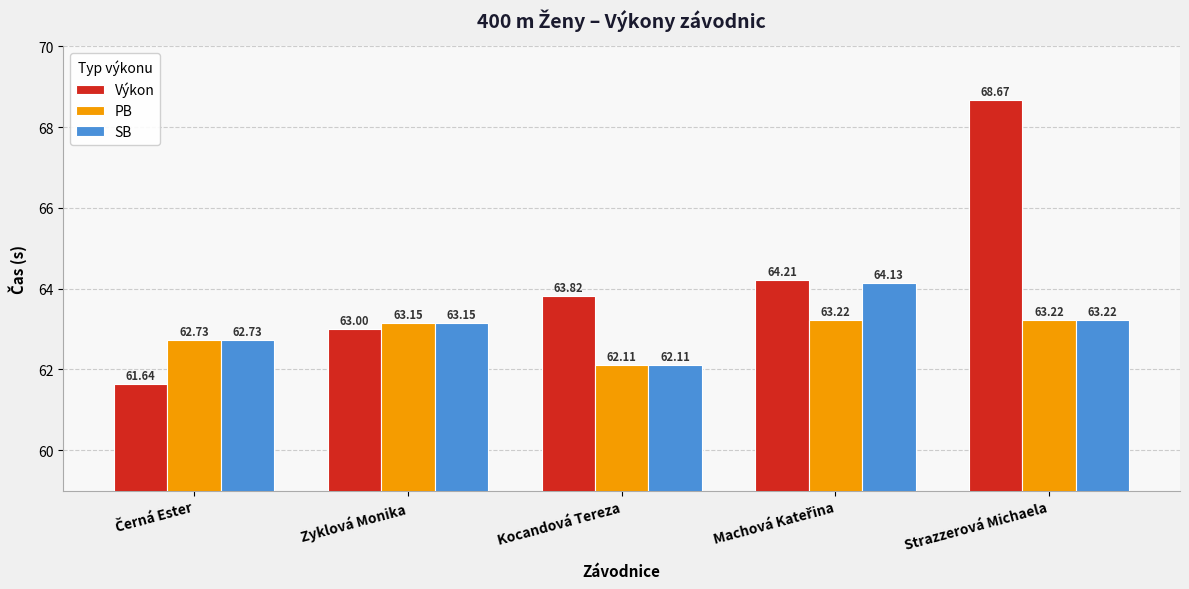

List the series in order of their peak value, highest first.

Výkon, SB, PB